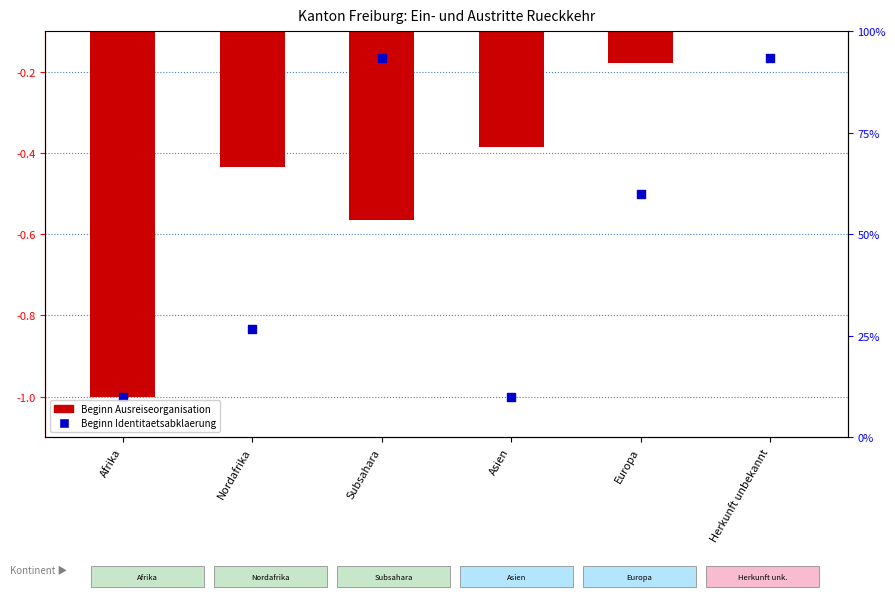

What are all the series names shown in the legend?

Beginn Ausreiseorganisation, Beginn Identitaetsabklaerung